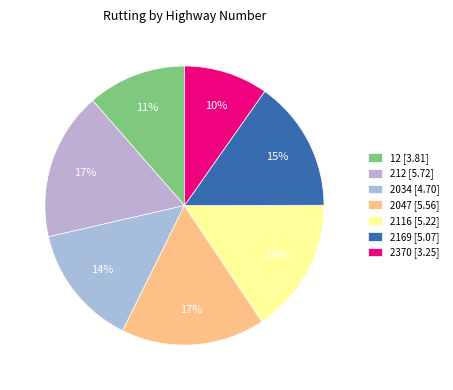

Does 2047 represent more than half of the total?

No